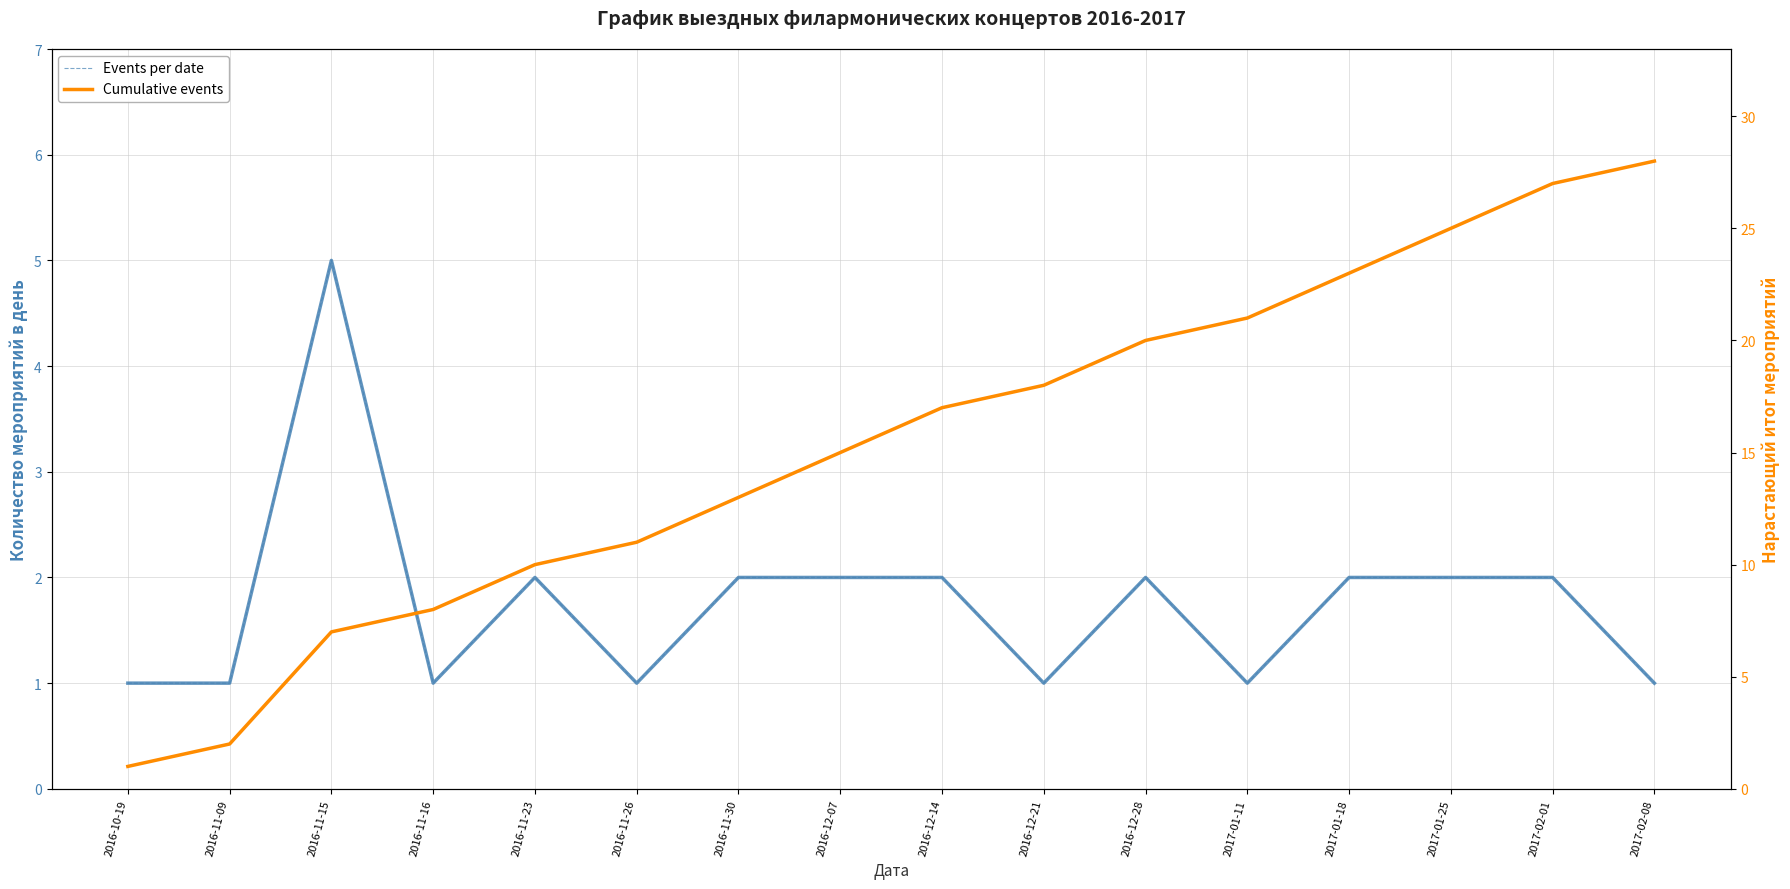

What is the sum of the Cumulative events values at 2017-02-08 and 2016-11-15?

35